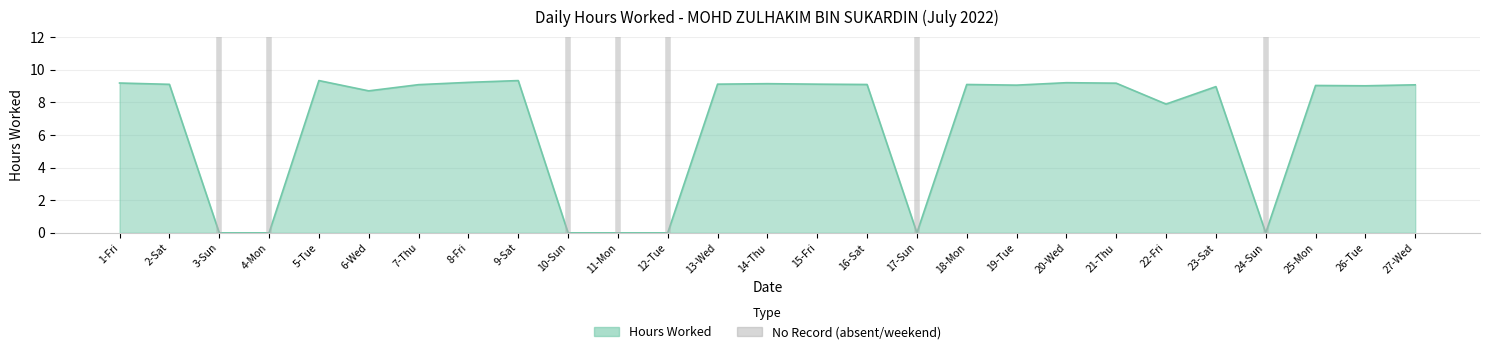

Which has a higher value, 12-Tue or 18-Mon?

18-Mon